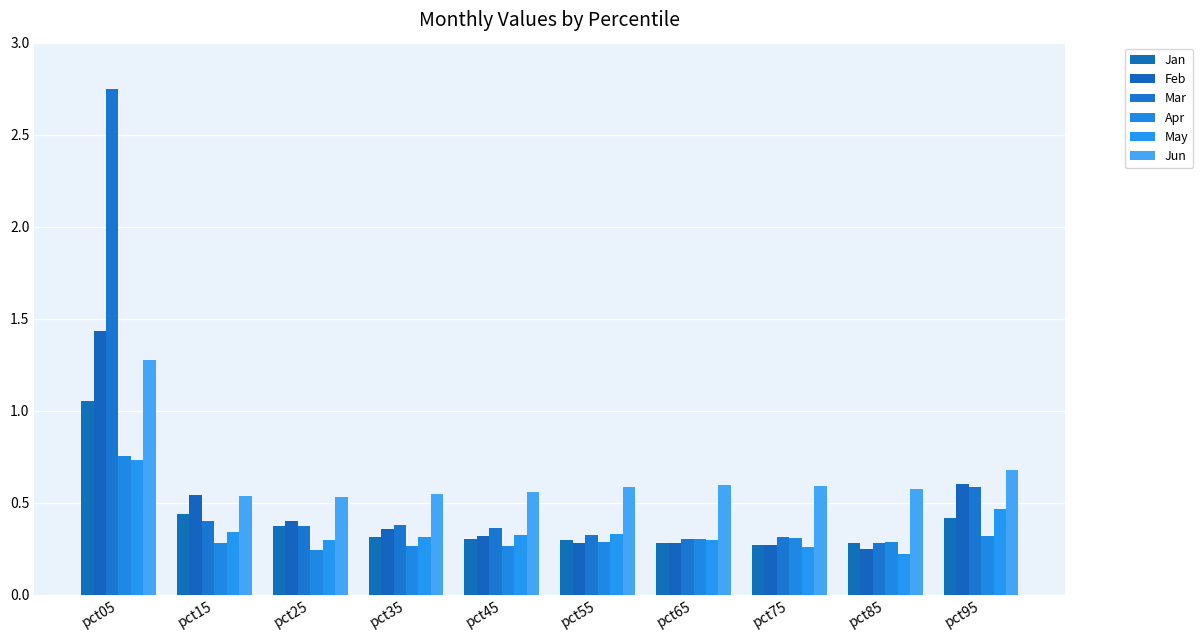

Does the chart contain any negative values?

No